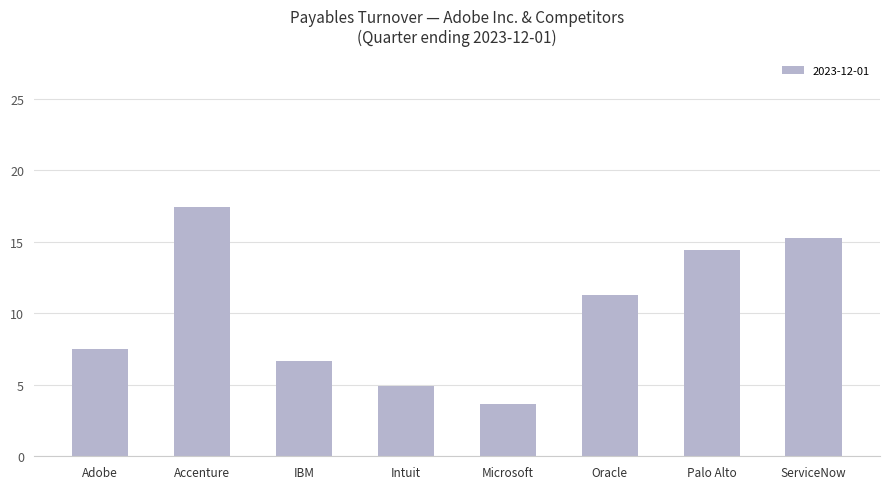

Approximately how many times larger is the value at ServiceNow compared to Accenture?

0.9